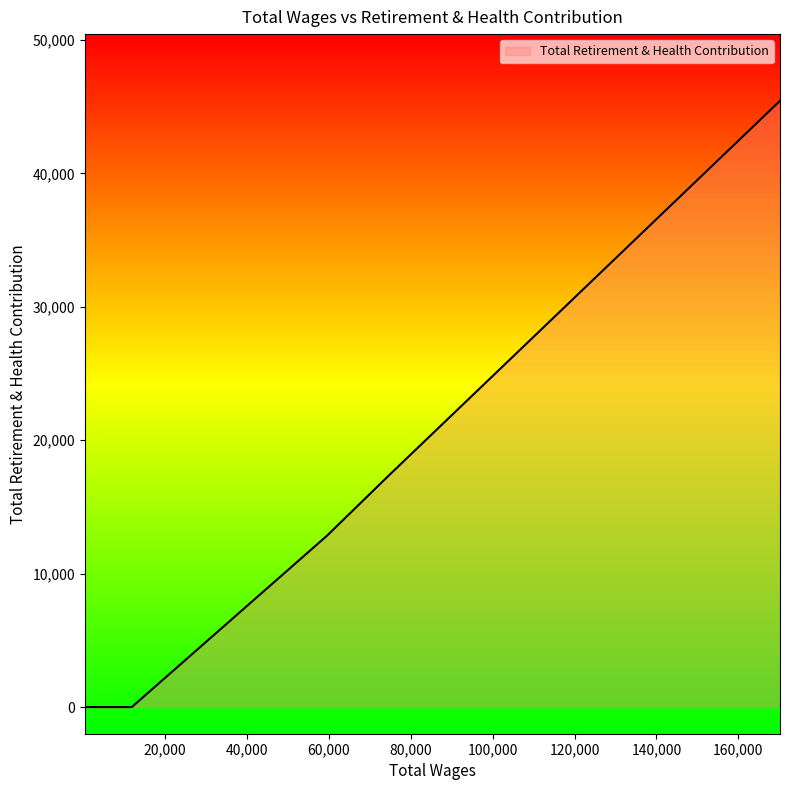

What is the difference between the maximum and minimum values?

45438